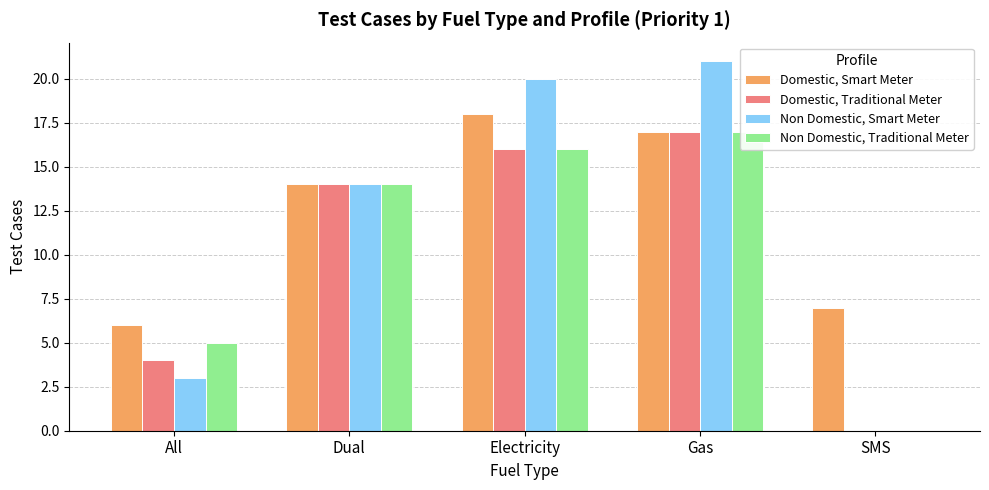

At how many categories does at least one series exceed 2?

5